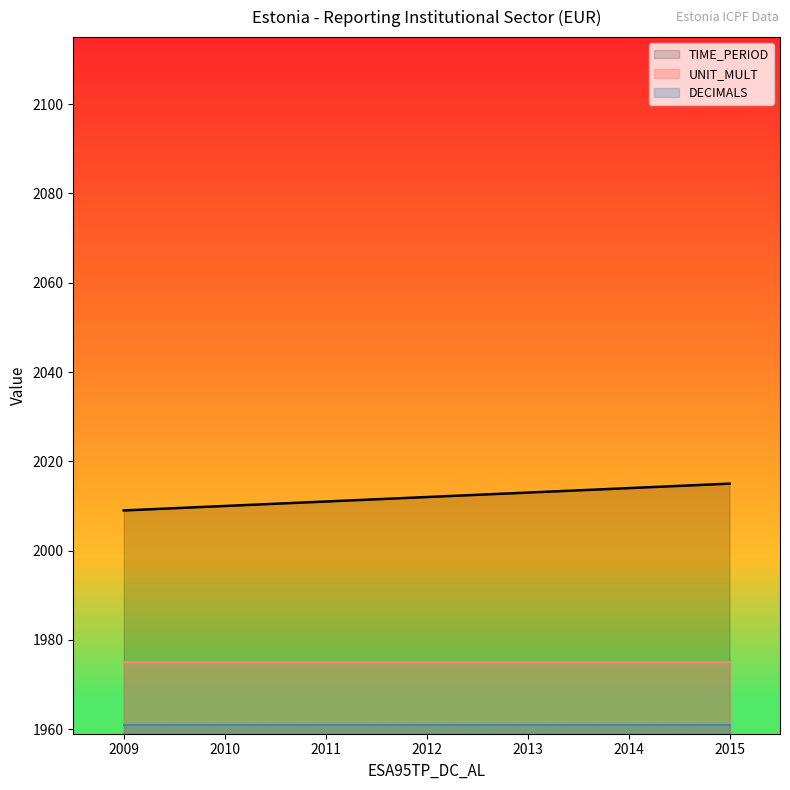

At which category is the sum across all series the highest?

2015